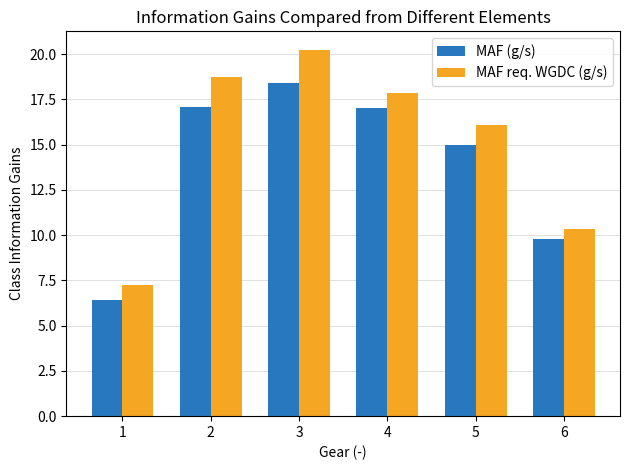

Which series has the largest range (max minus min)?

MAF req. WGDC (g/s)